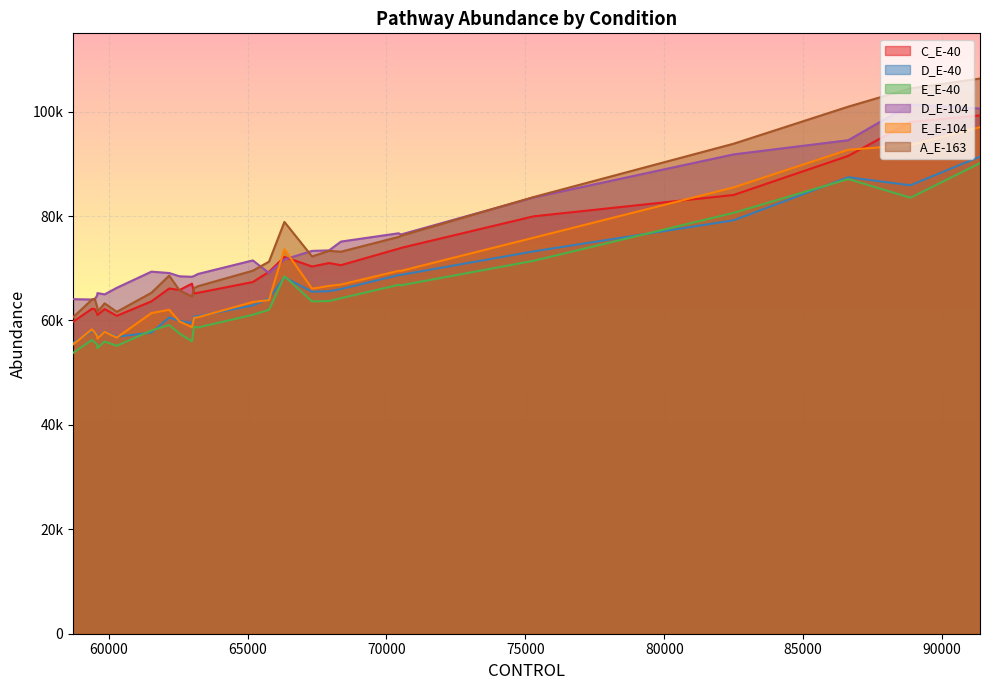

What is the spread (max minus min) of values at 61540?

11670